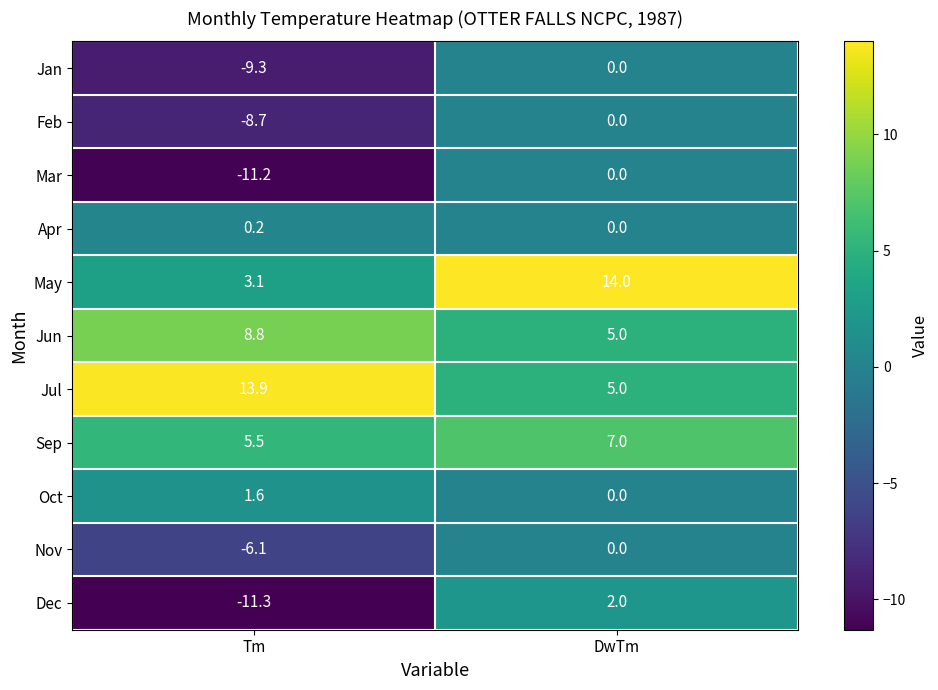

Which series has the largest total across all categories?

Jul